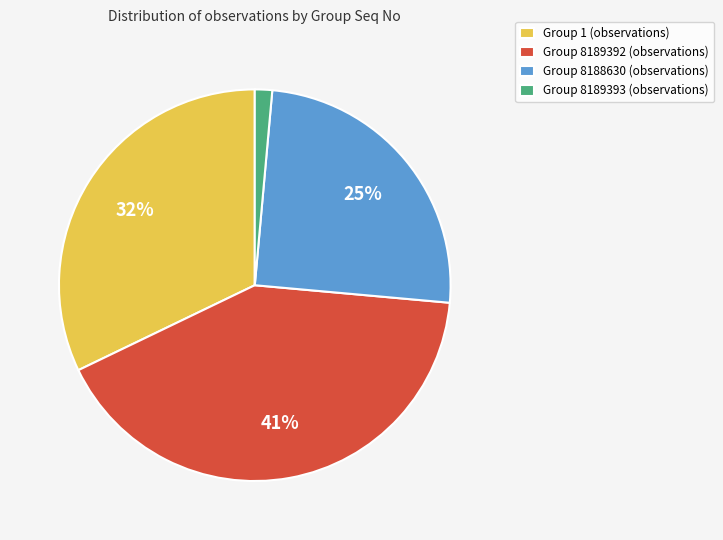

To the nearest percent, what portion does Group 8189392 represent?

41%